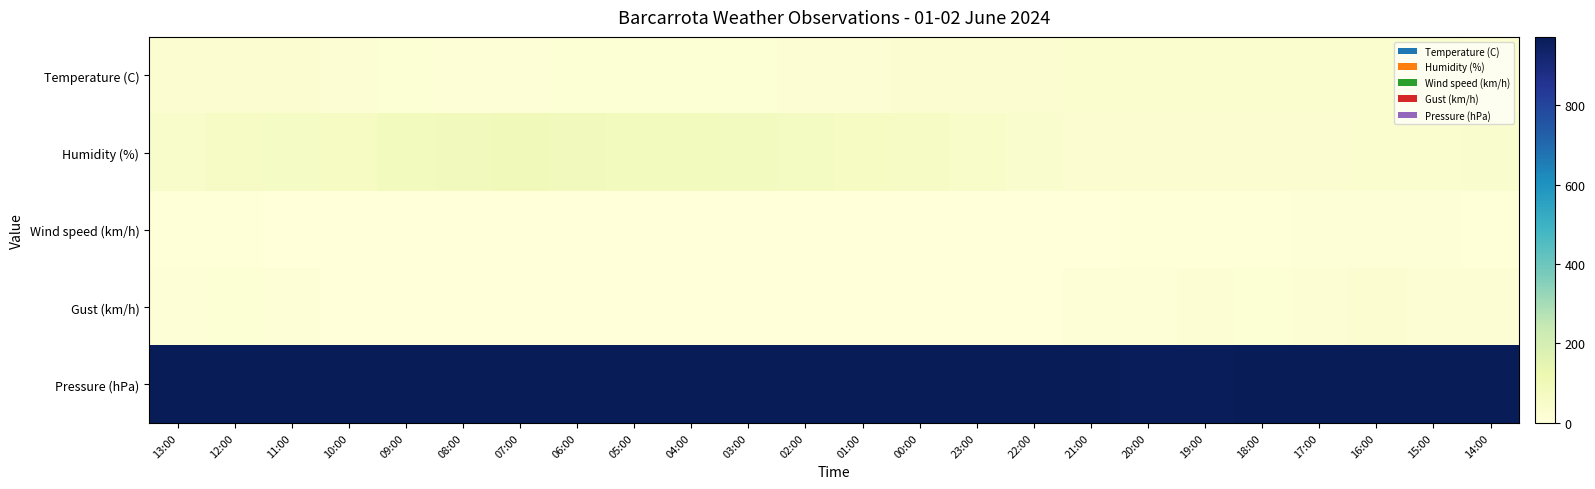

True or false: Wind speed (km/h) has a value of 0.0 at 04:00.

True